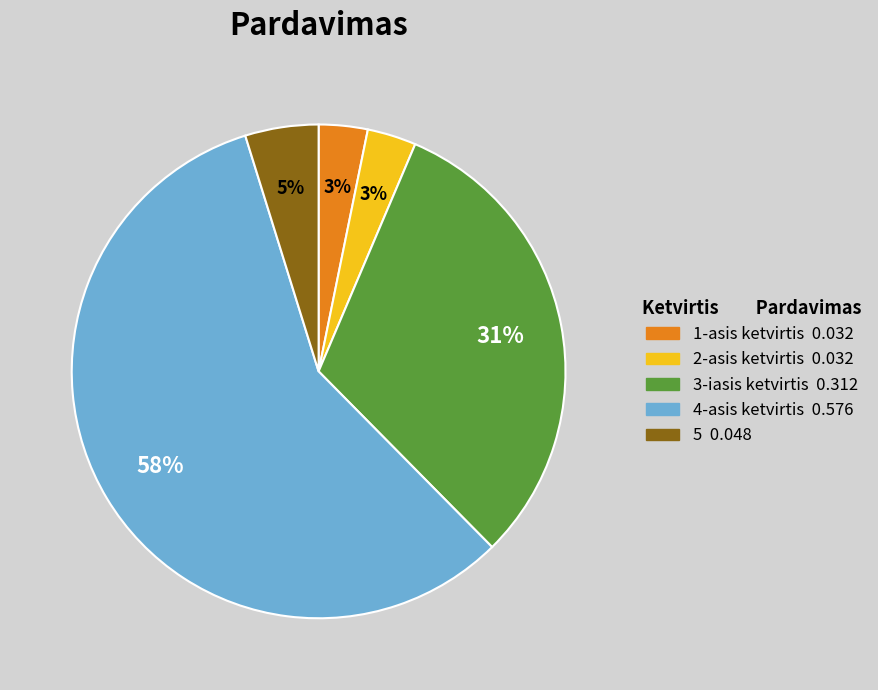

Between 4-asis ketvirtis and 2-asis ketvirtis, which is larger?

4-asis ketvirtis